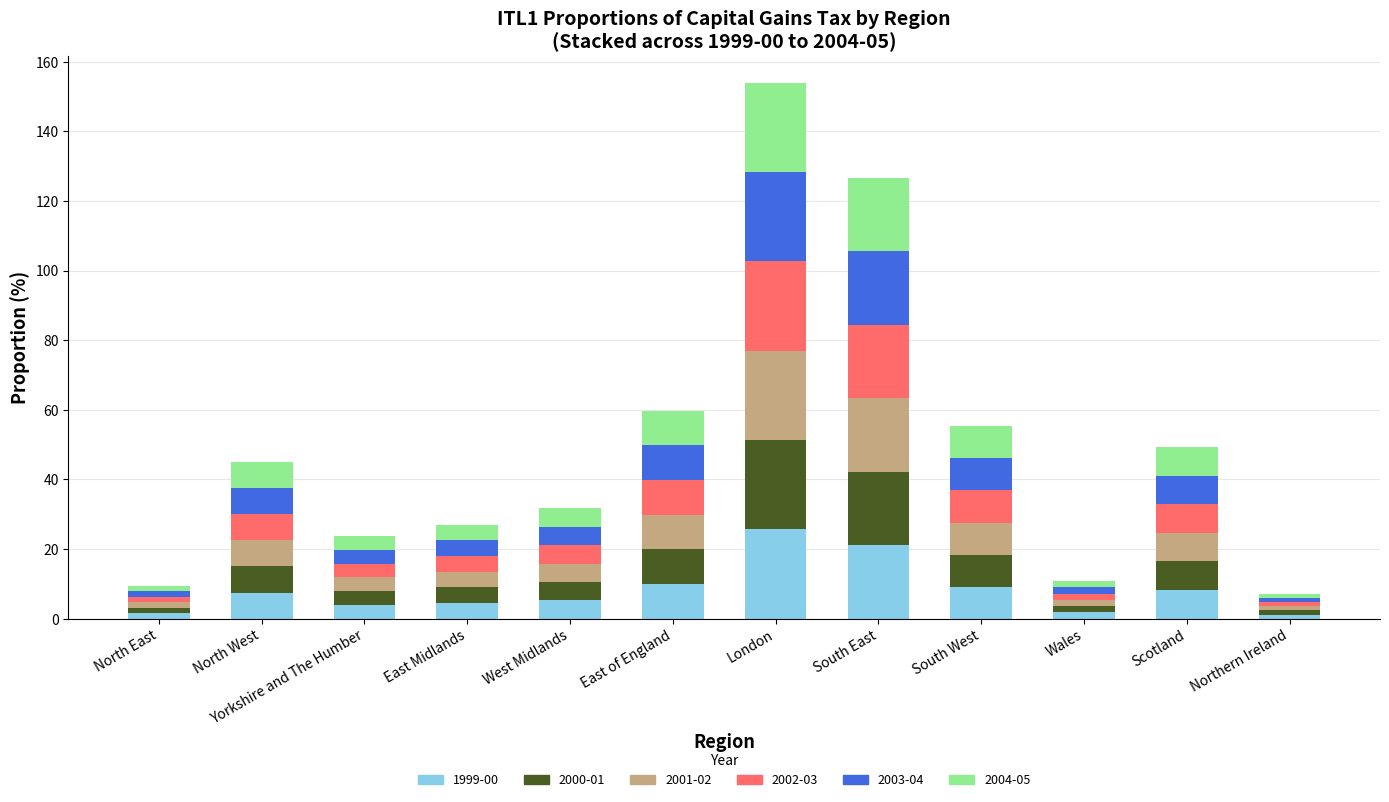

What is the sum of all 1999-00 values?

100.0